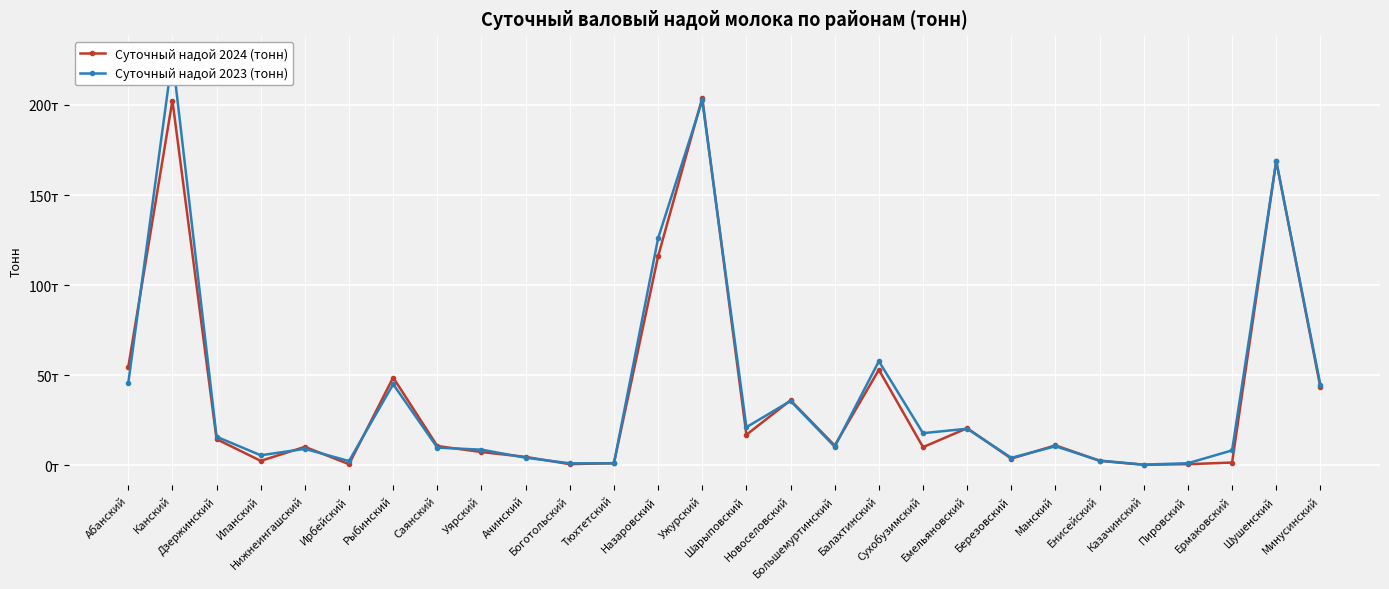

Reading left to right, extract all data points from this chart.

Суточный надой 2024 (тонн): 54.5	202.5	14.5	2.5	10.3	0.7	48.7	10.7	7.4	4.7	0.7	1.2	116.0	203.9	17.0	36.1	11.0	53.0	10.1	20.6	3.7	11.1	2.5	0.3	0.7	1.6	168.9	43.3
Суточный надой 2023 (тонн): 45.6	226.9	15.9	5.6	9.2	2.4	45.0	9.8	8.7	4.2	1.1	1.1	126.0	202.5	21.2	35.8	10.3	57.8	17.9	20.3	4.2	10.6	2.6	0.4	1.2	8.3	168.8	44.6